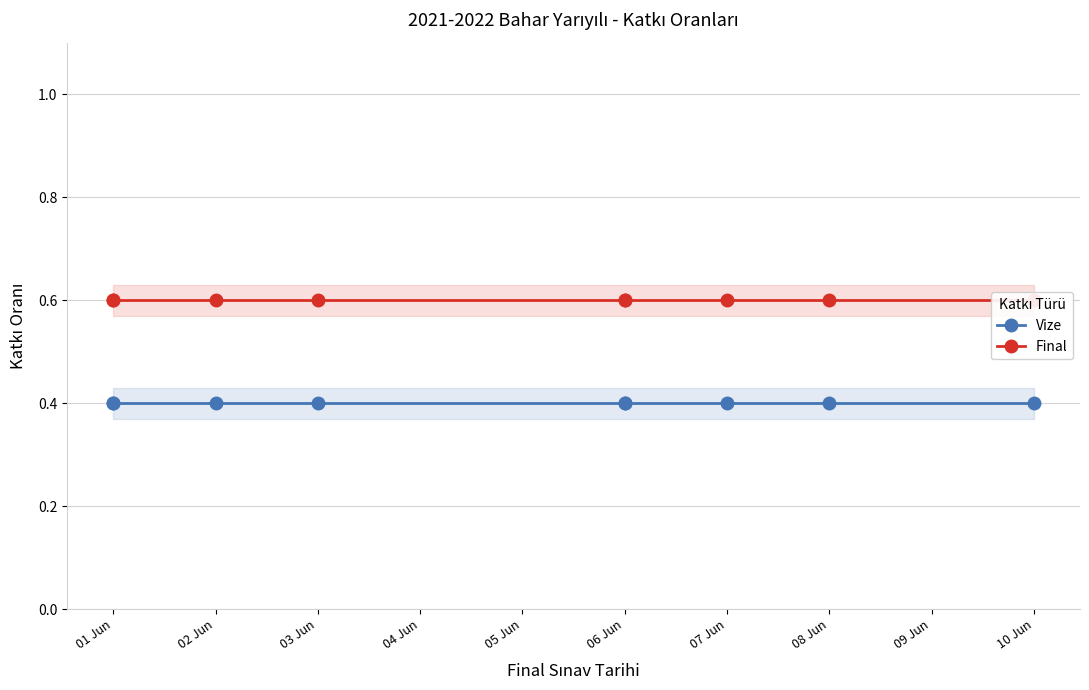

What is the approximate value of Final at 06 Jun?

0.6